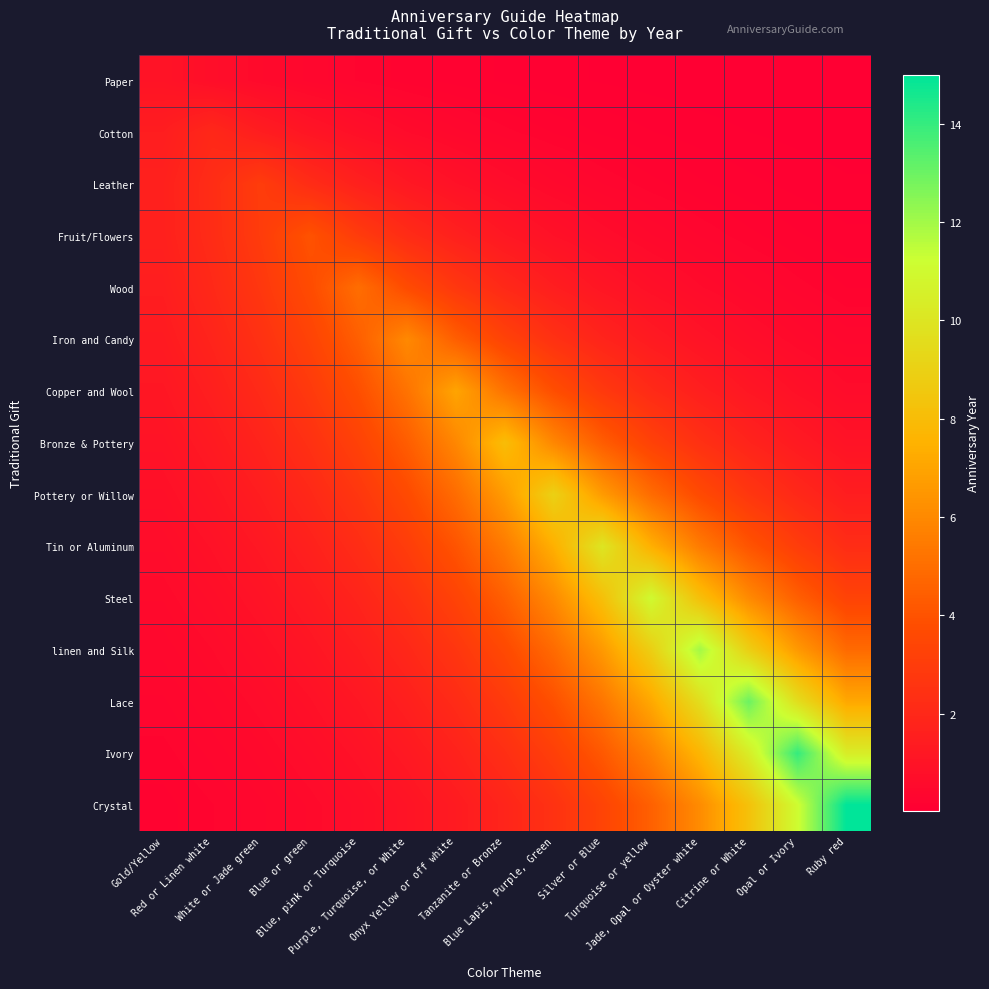

Which series changed the most between Opal or Ivory and Ruby red?

Crystal